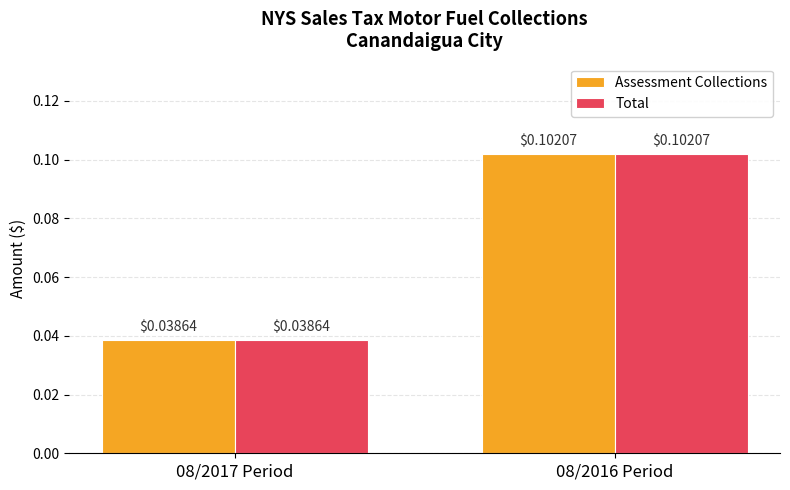

List the labels in order of Total value, smallest first.

08/2017 Period, 08/2016 Period